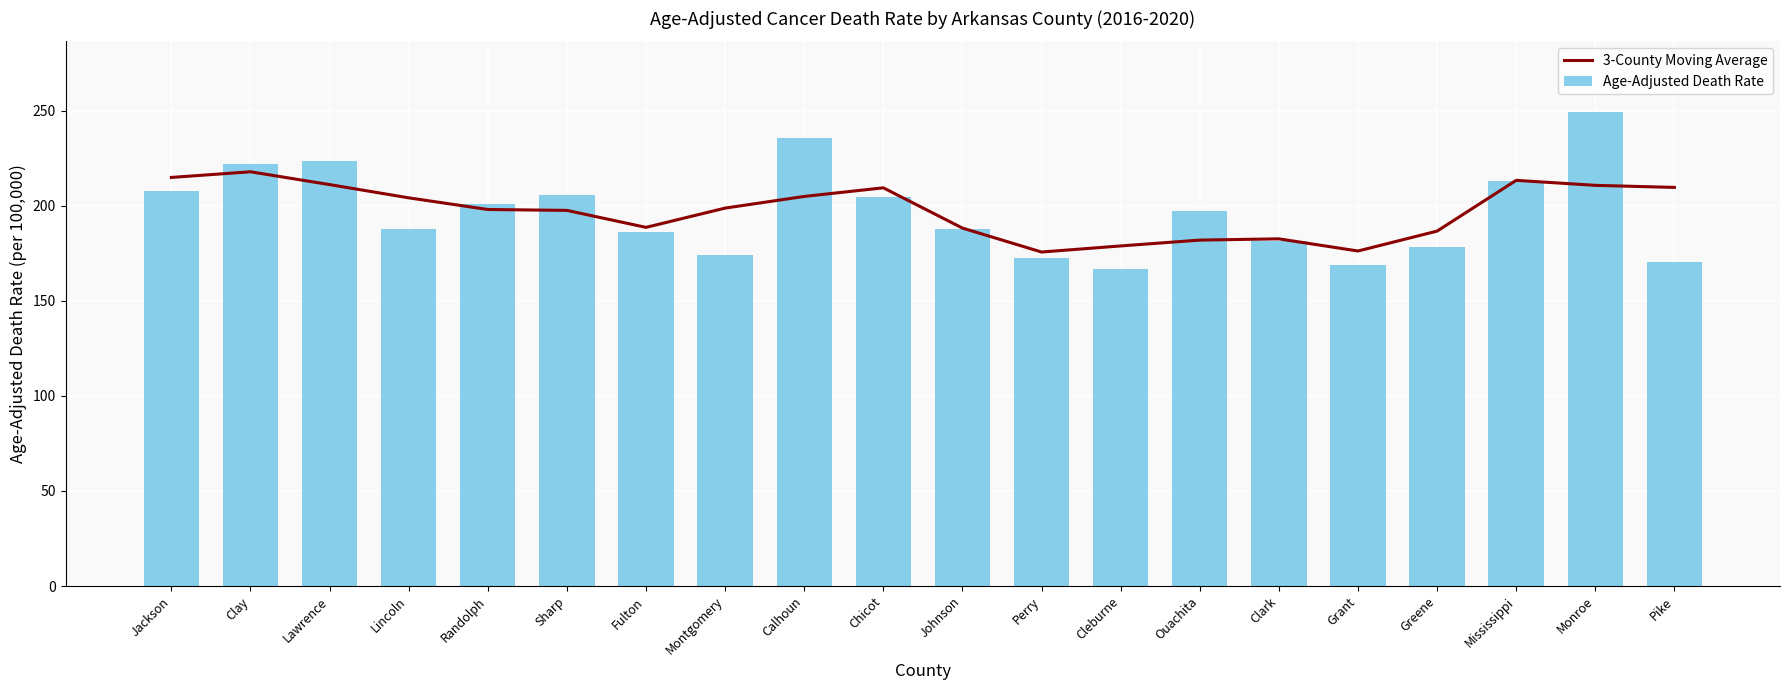

Rank the series by their average value, from highest to lowest.

3-County Moving Average, Age-Adjusted Death Rate